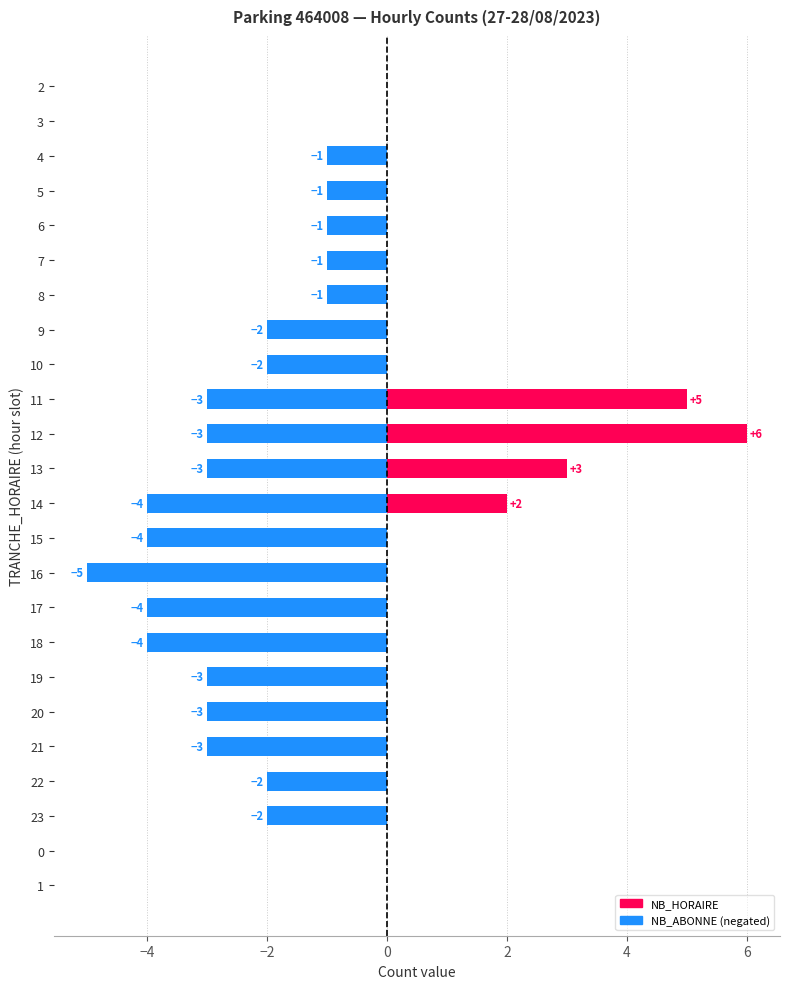

What is the label of the 7th bar from the right?

19